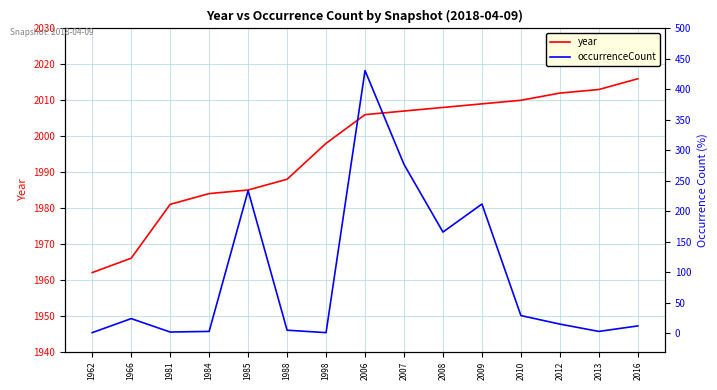

Between 2016 and 1988, which is larger?

2016